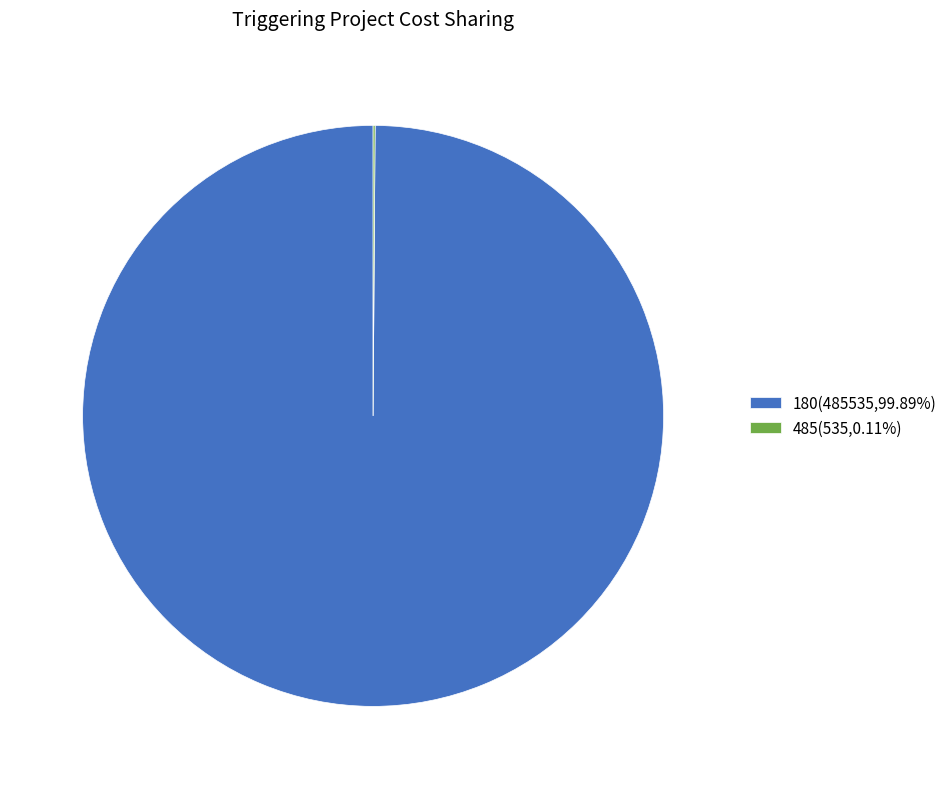

Is there any slice that represents more than half of the pie?

Yes